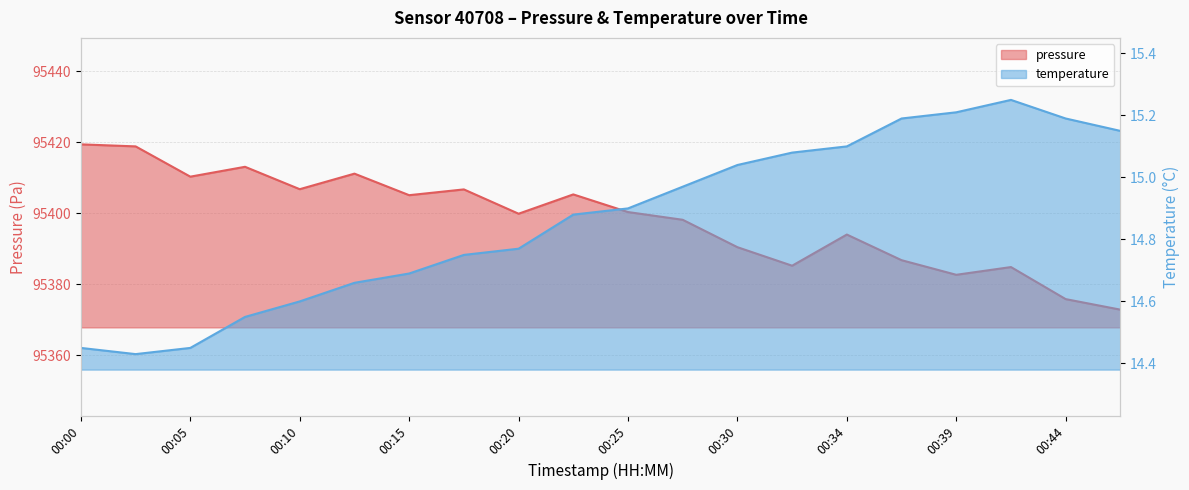

Reading right to left, list all the values displayed in this chart.

pressure: 95372.8	95375.8	95384.8	95382.6	95386.8	95394.0	95385.2	95390.4	95398.1	95400.3	95405.3	95399.8	95406.7	95405.1	95411.1	95406.8	95413.1	95410.3	95418.8	95419.4
temperature: 15.2	15.2	15.2	15.2	15.2	15.1	15.1	15.0	15.0	14.9	14.9	14.8	14.8	14.7	14.7	14.6	14.6	14.4	14.4	14.4